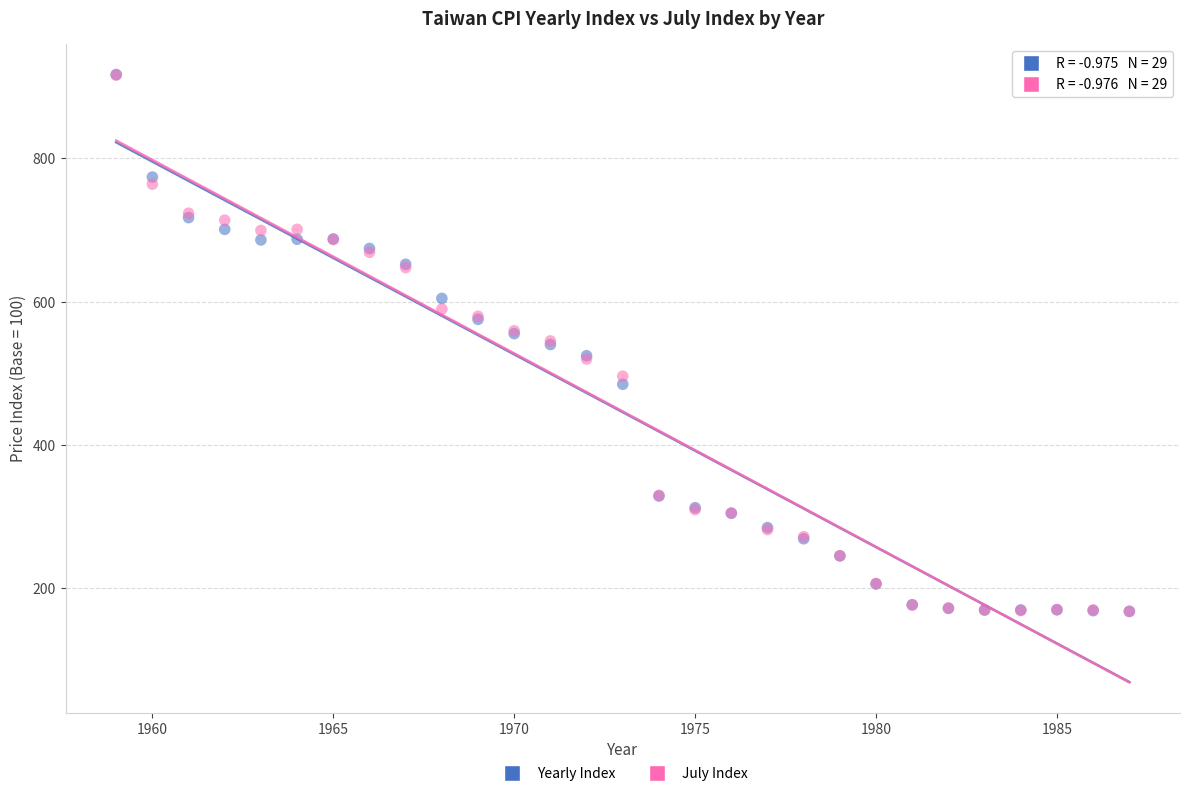

What are all the series names shown in the legend?

Yearly Index, July Index